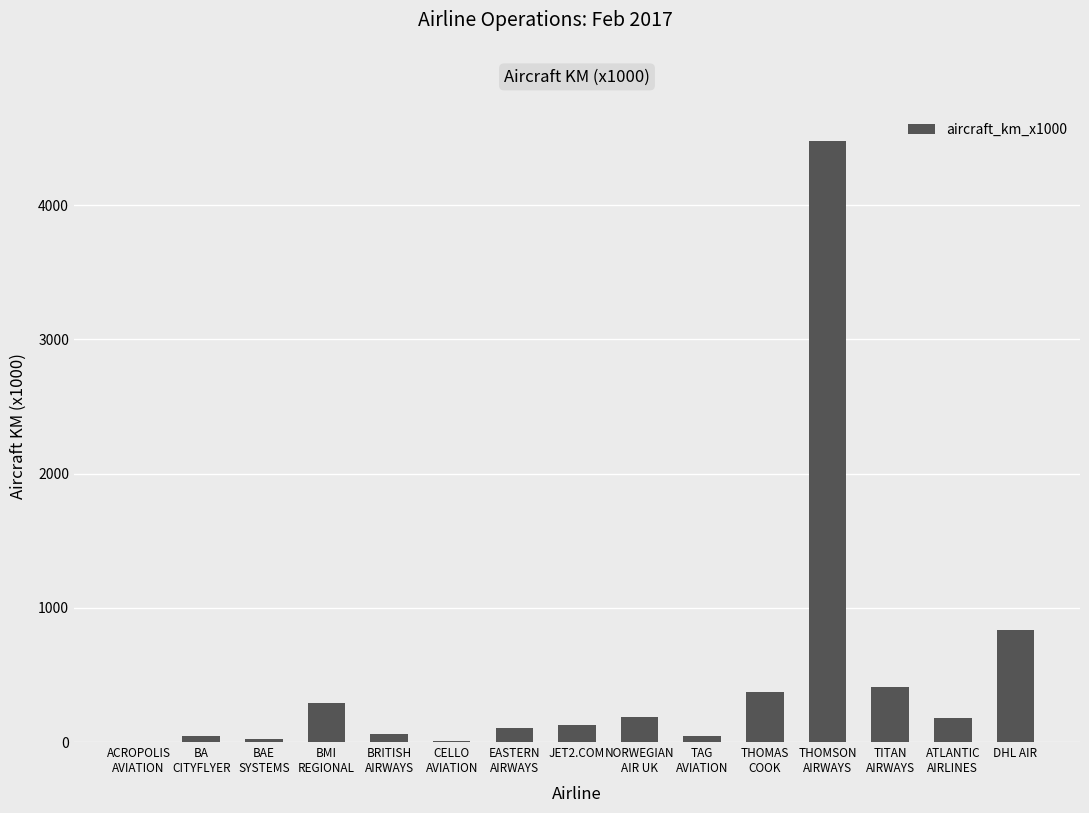

What is the greatest value displayed?

4480